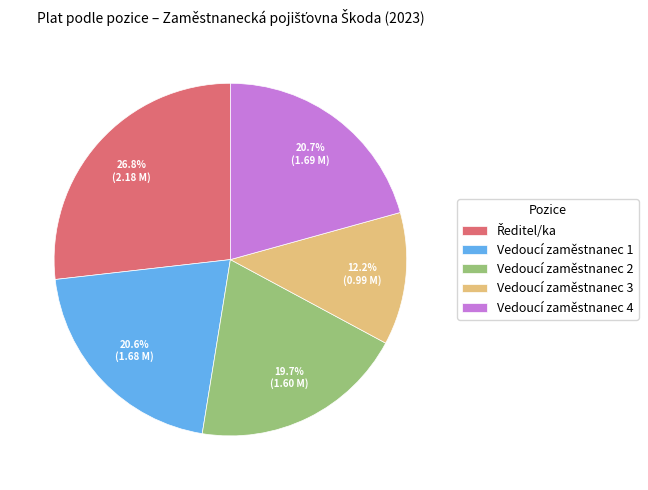

The Vedoucí zaměstnanec 2 slice represents 20% of the pie. True or false?

True